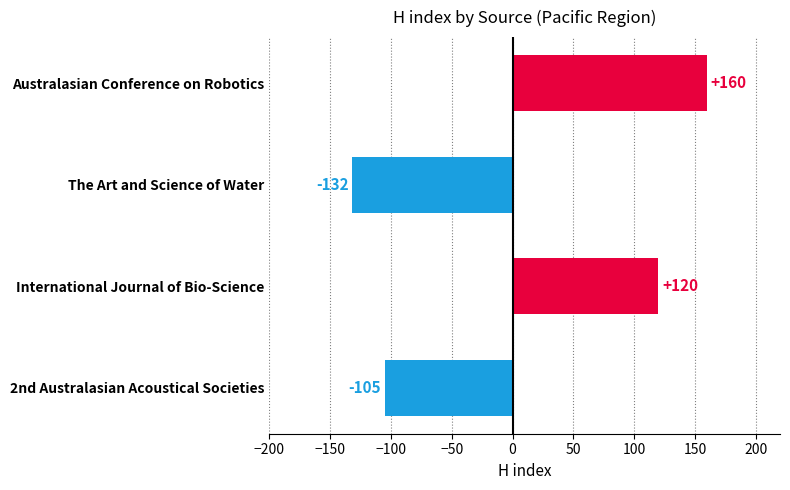

How many series are shown in this chart?

1